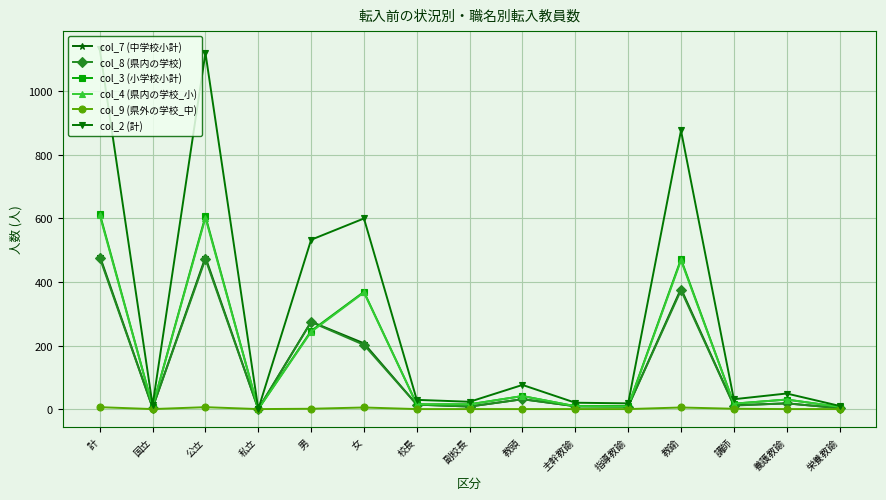

What is the difference between the maximum and minimum values in the col_7 (中学校小計) series?

482